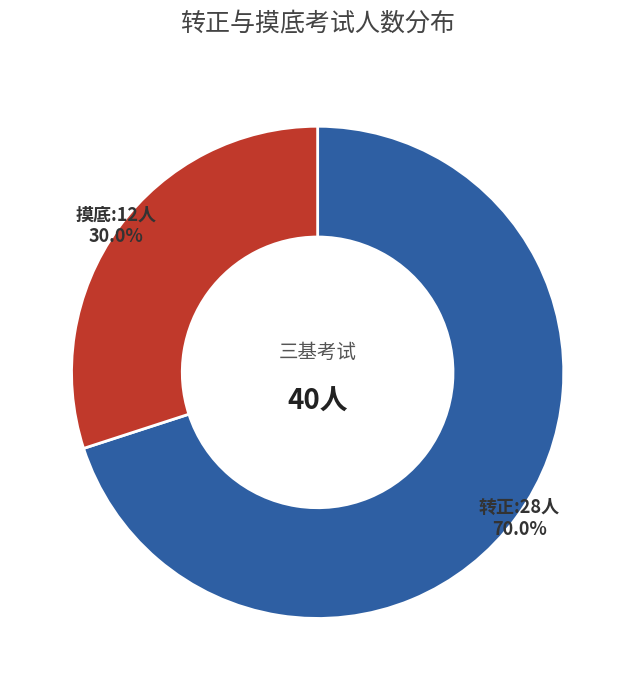

Is there any slice that represents more than half of the pie?

Yes